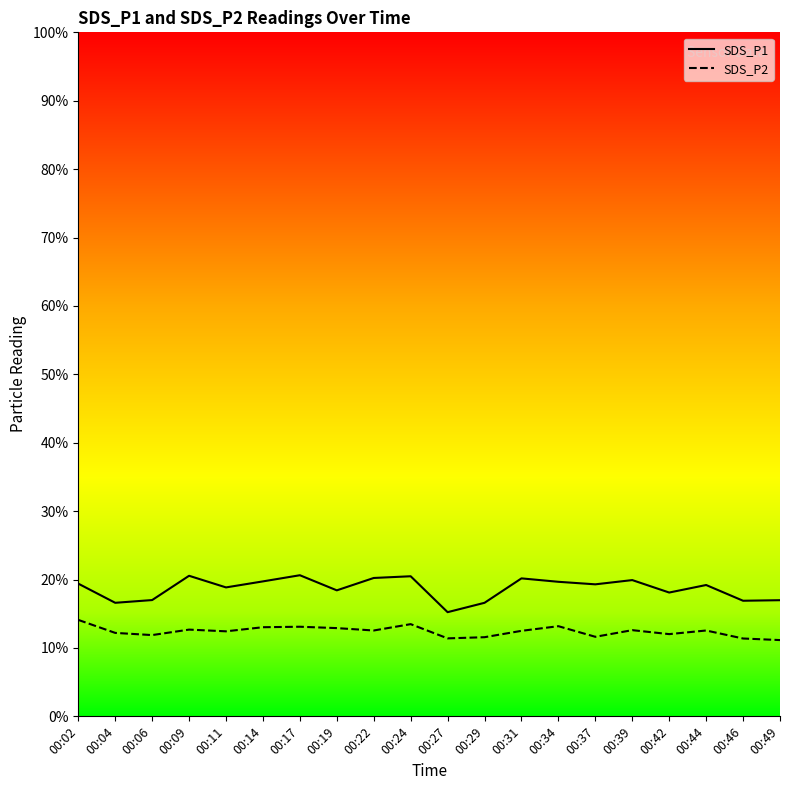

What is the difference between the highest and lowest values at 00:14?

6.7